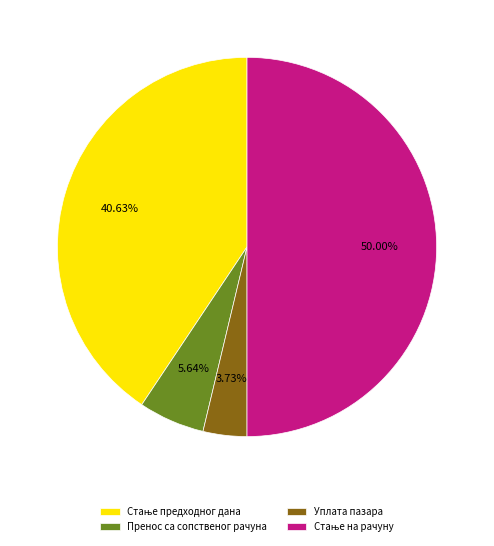

Is Пренос са сопственог рачуна the majority of the pie?

No